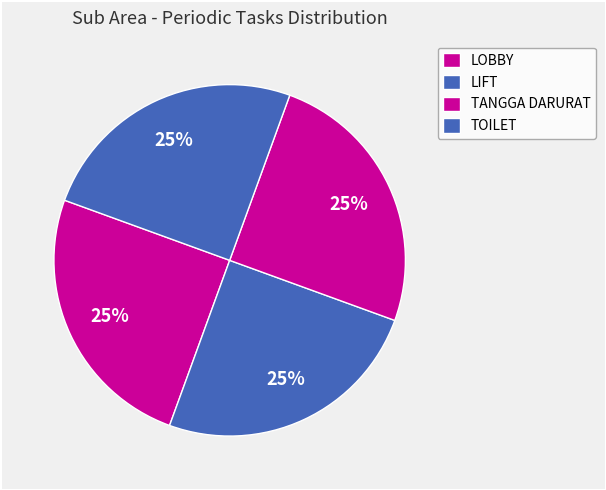

How many segments does this pie chart have?

4